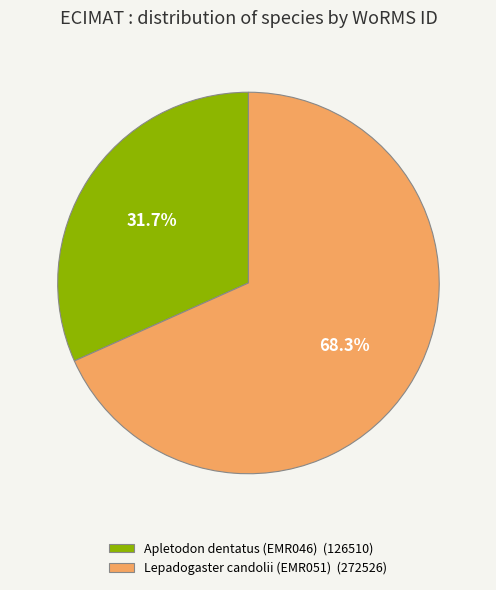

To the nearest percent, what is the average slice percentage?

50%